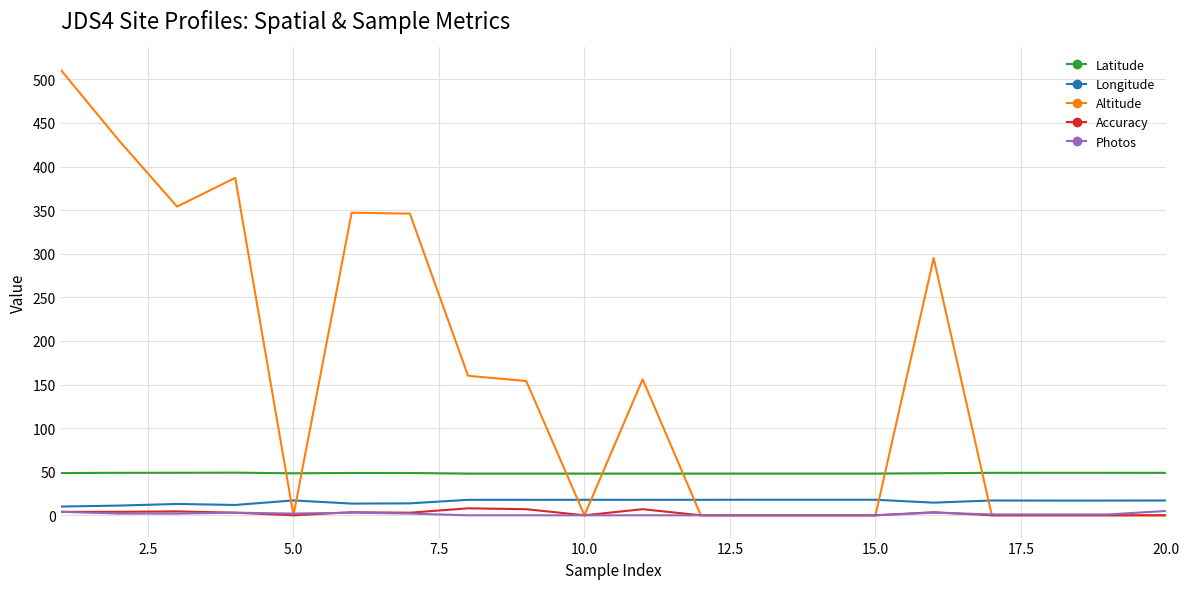

Count the Latitude values in the range 47 to 48.

8